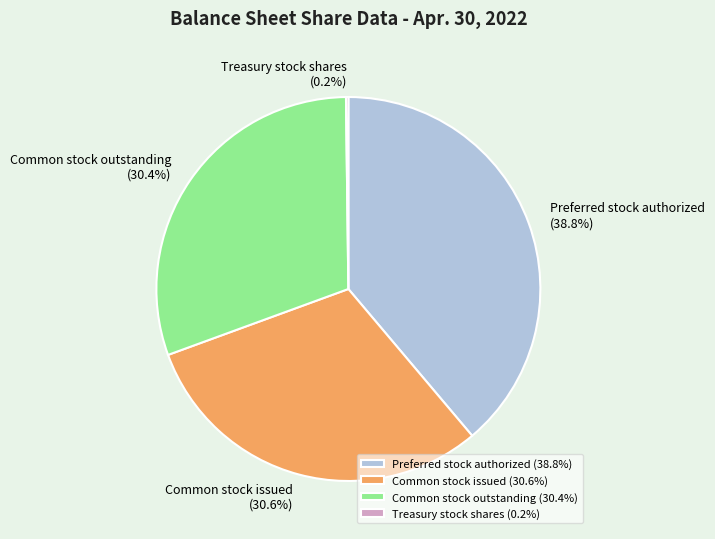

What is the ratio of the value at Common stock outstanding to the value at Preferred stock authorized?

0.8